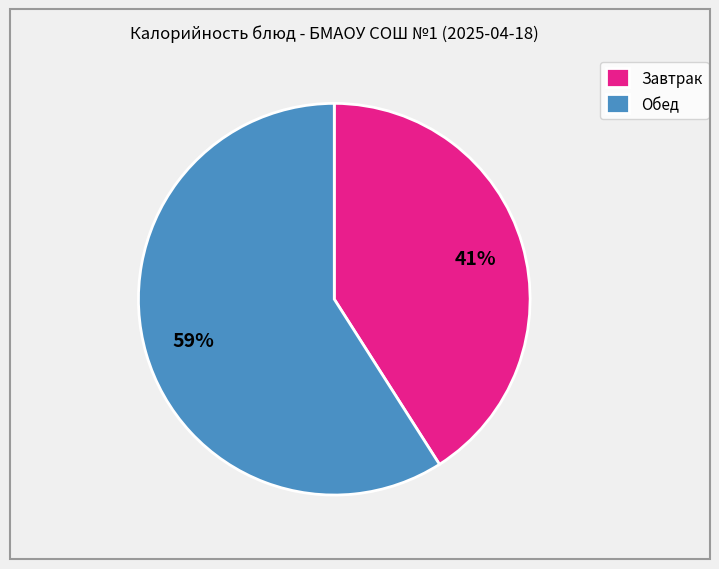

The Завтрак slice represents 41% of the pie. True or false?

True